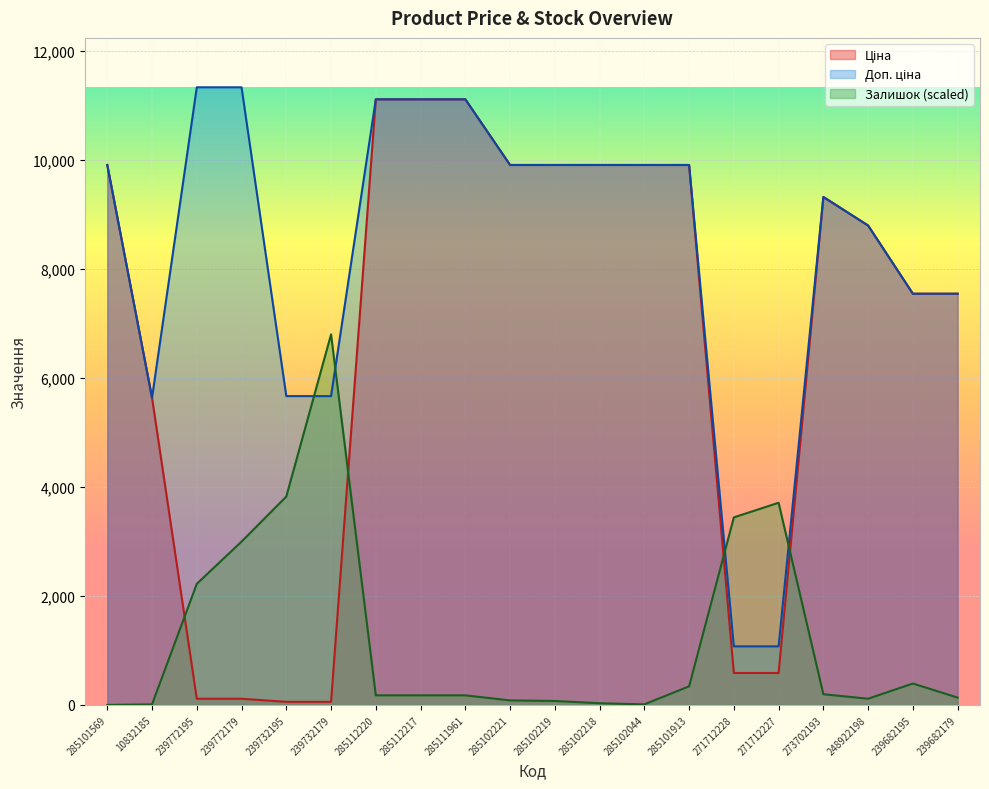

At which label is Доп. ціна closest to 6204?

239732195